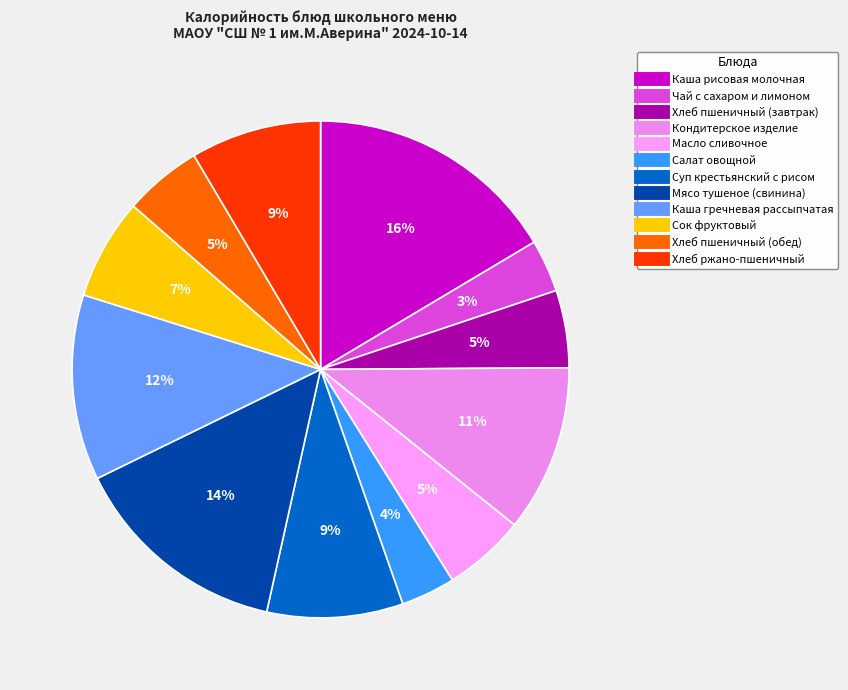

How many slices are in this pie chart?

12